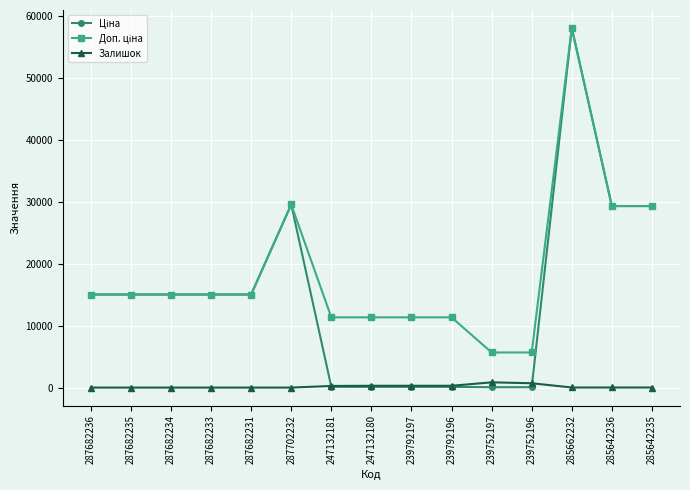

What is the total value across all series at 287702232?

59097.9